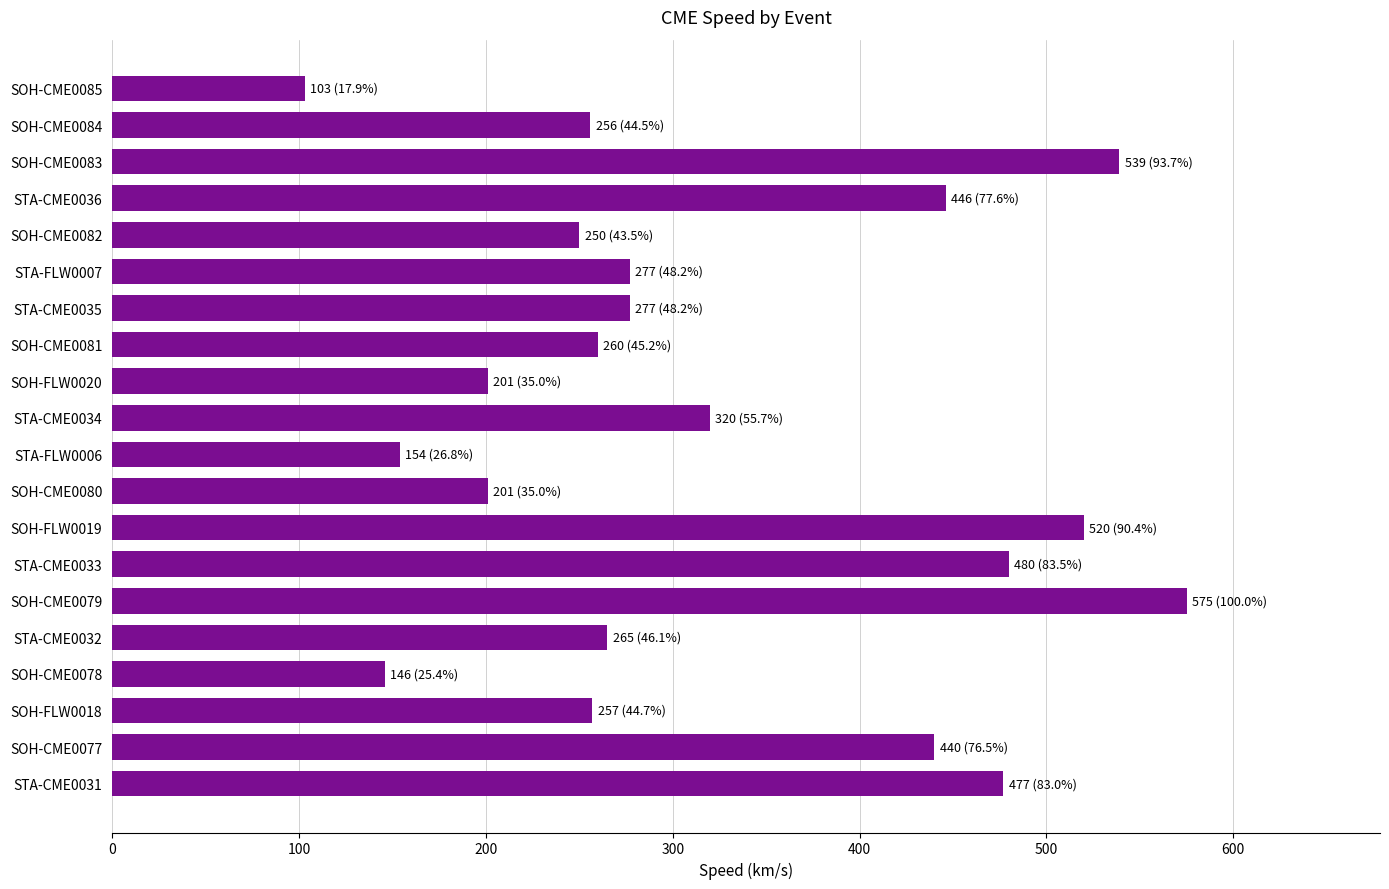

What is the change in value from STA-CME0032 to SOH-CME0079?

+310